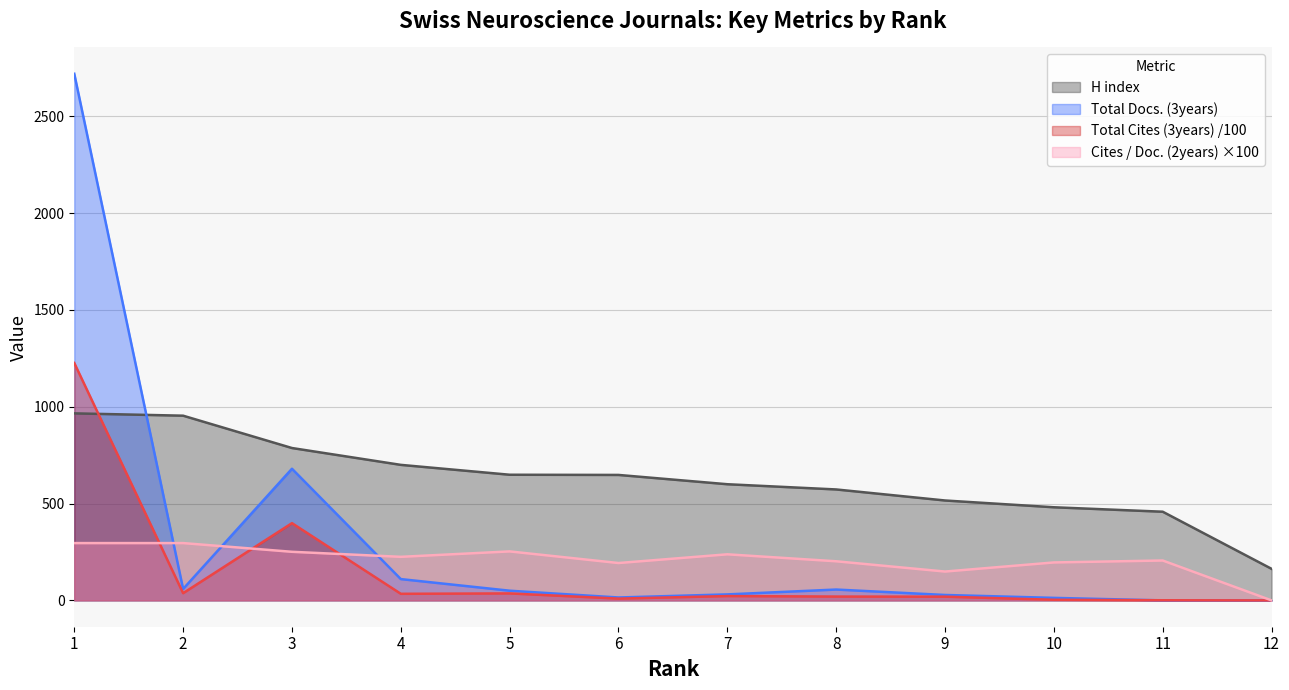

Is it true that Total Cites (3years) equals 19.2 at 9?

True